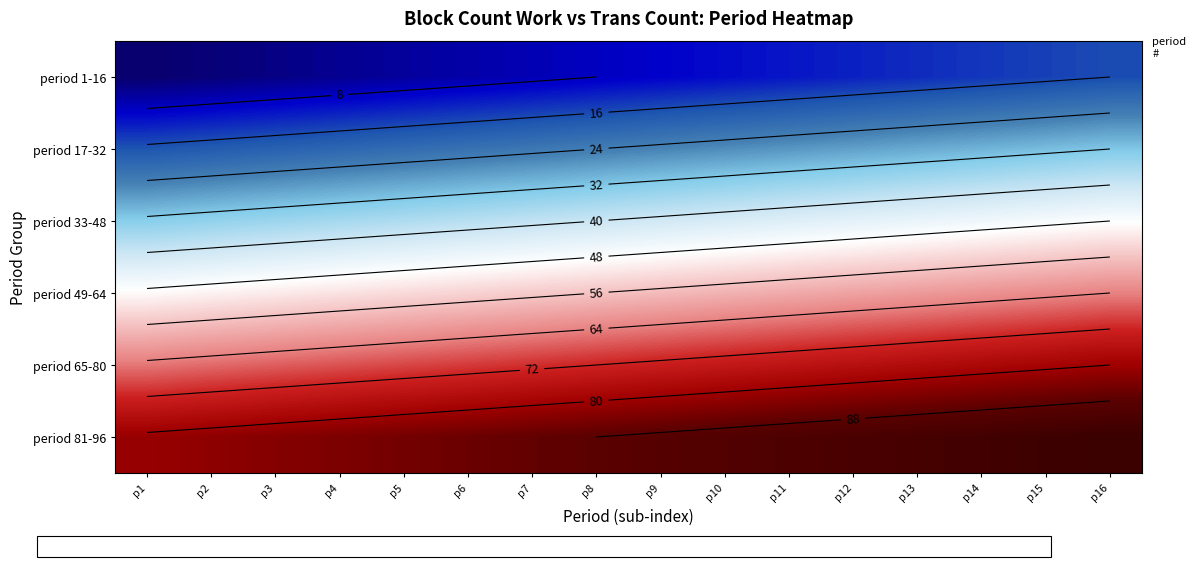

At which category is the sum across all series the highest?

p16